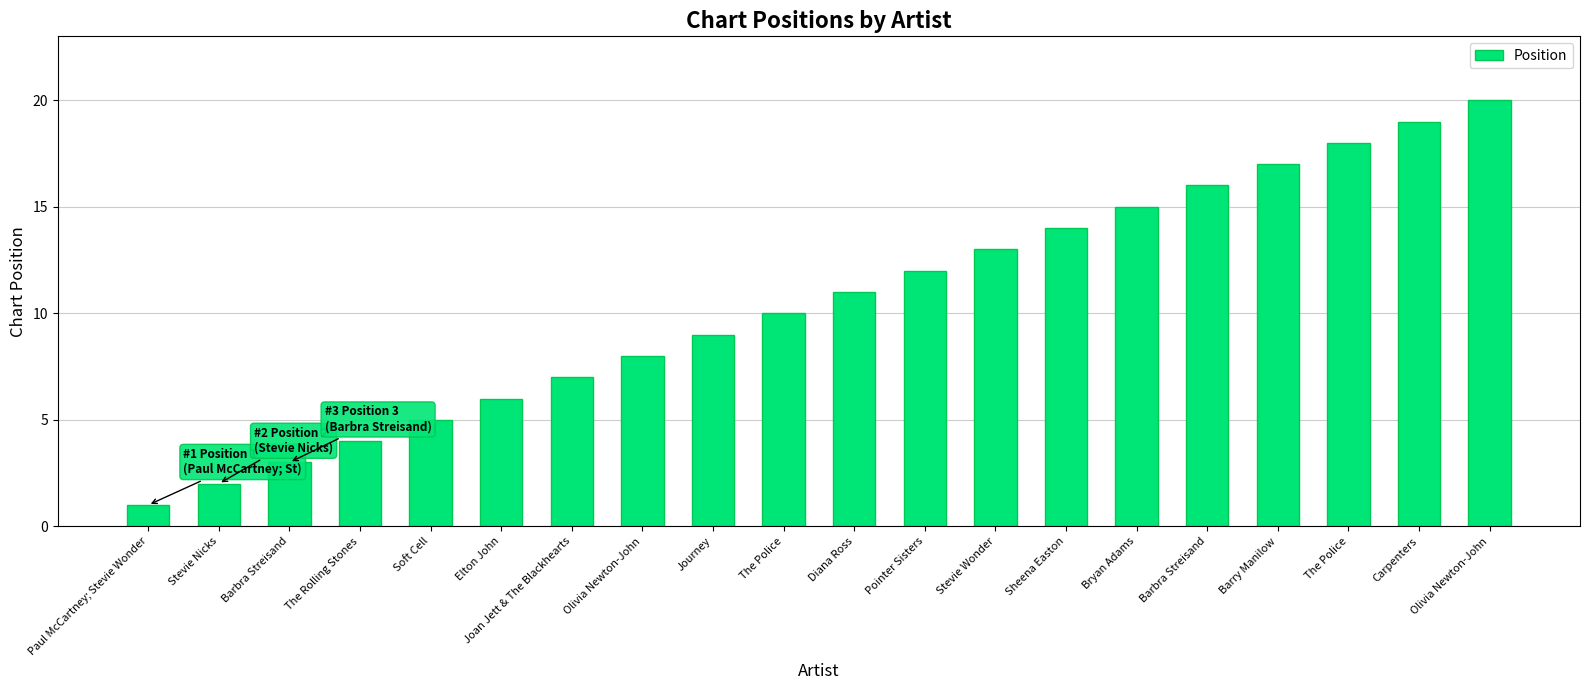

How many distinct data groups are displayed?

1